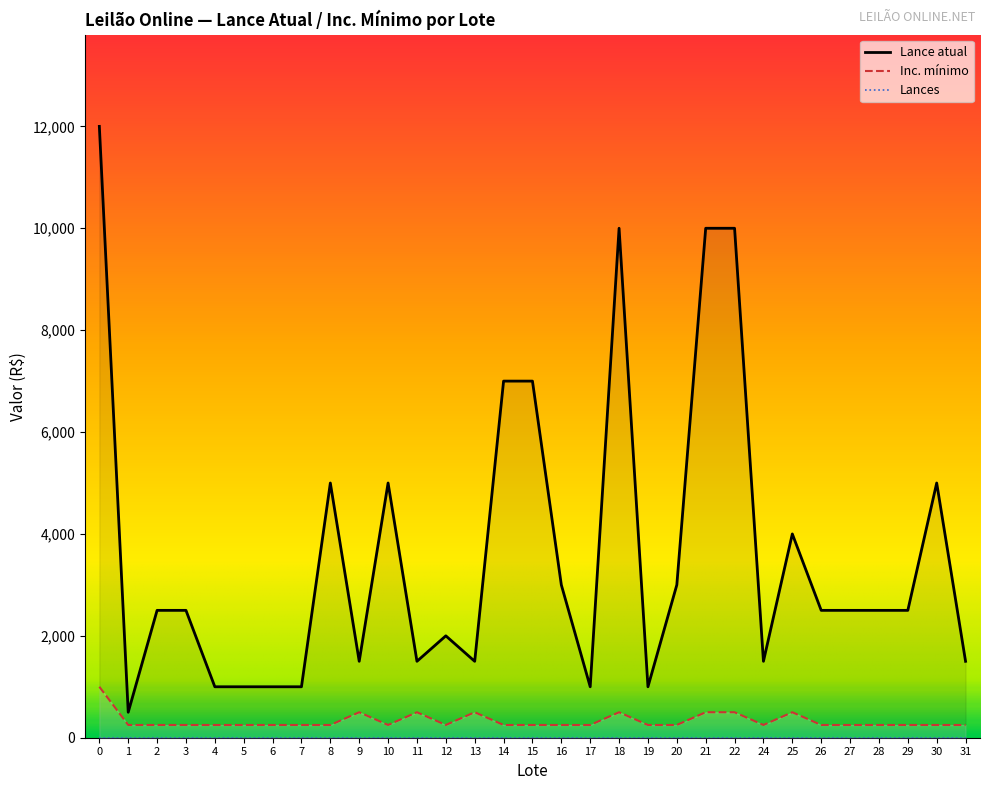

List the series in order of their overall mean, lowest first.

Inc. mínimo, Lance atual